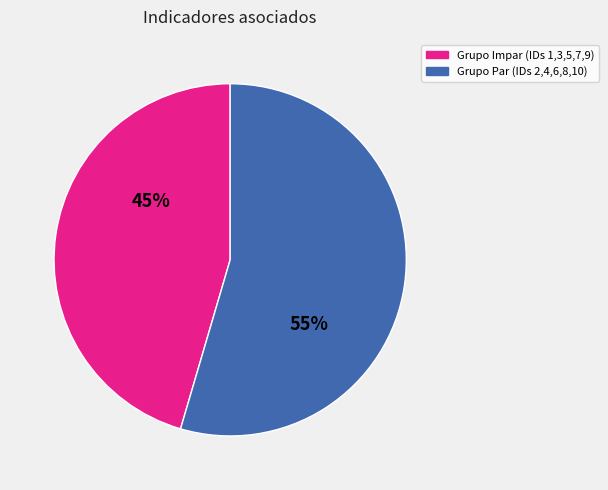

To the nearest percent, what is the average slice percentage?

50%